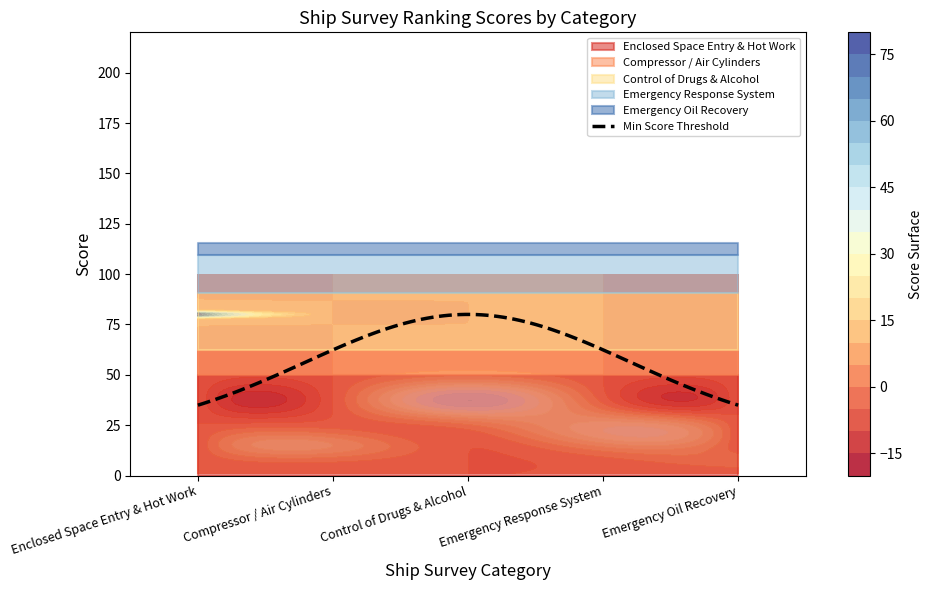

What is the lowest value of the Min Score Threshold series?

35.0